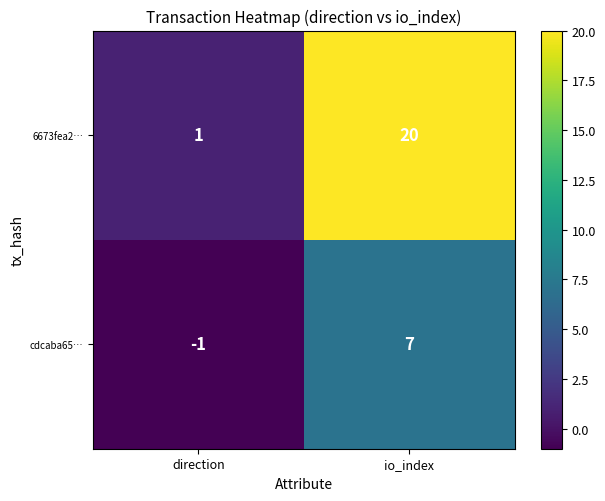

At which category is the sum across all series the highest?

io_index